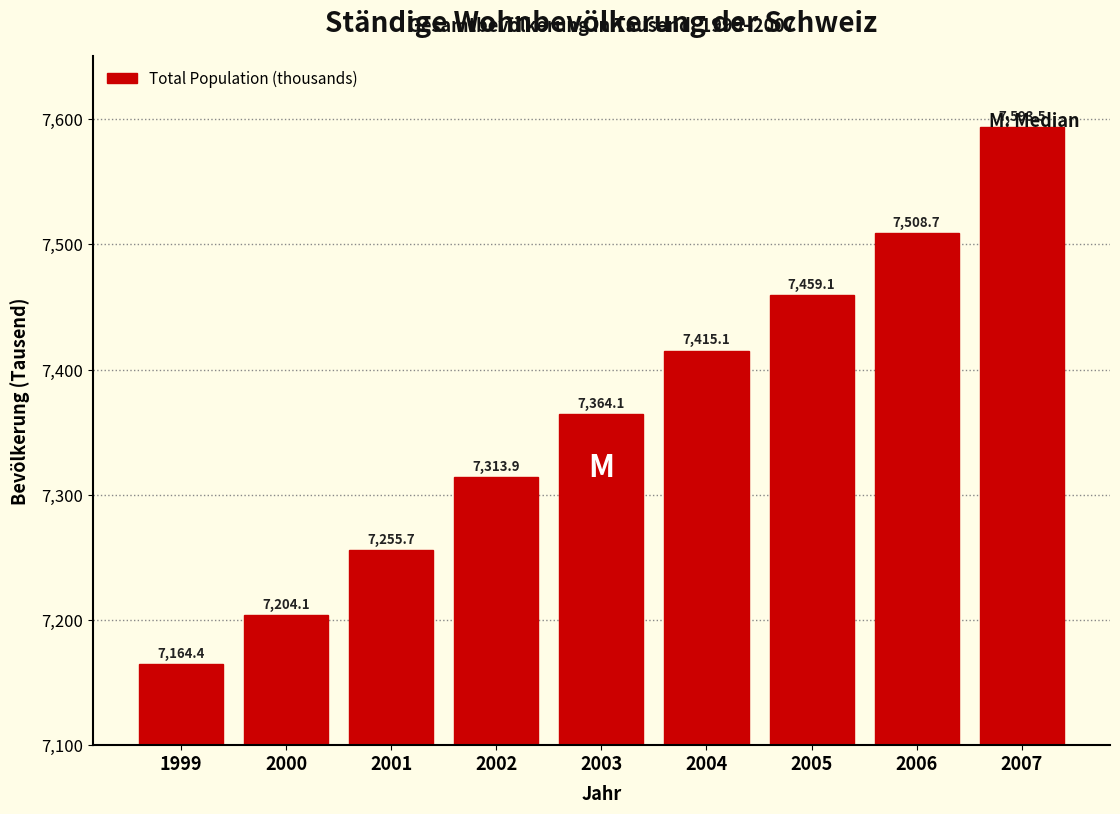

What is the maximum value shown in the chart?

7593.5